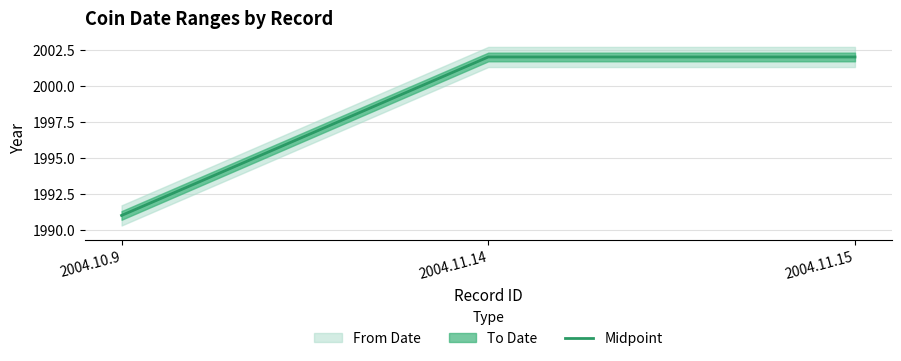

What position from the left is 2004.11.14?

2